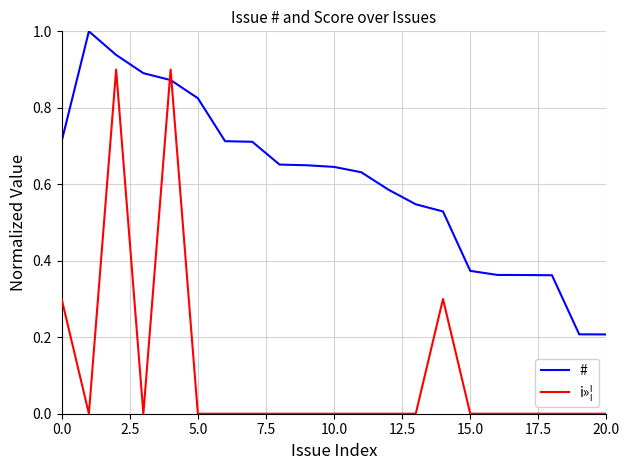

Rank the series by their maximum value, from lowest to highest.

i»¦, #